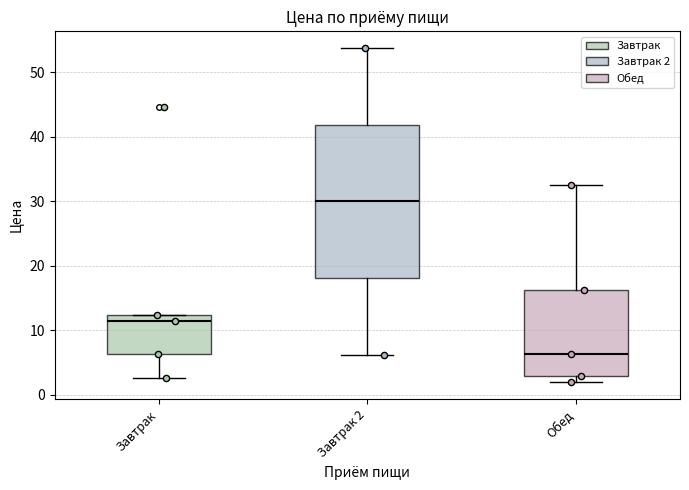

Which box's median line is the lowest?

Обед